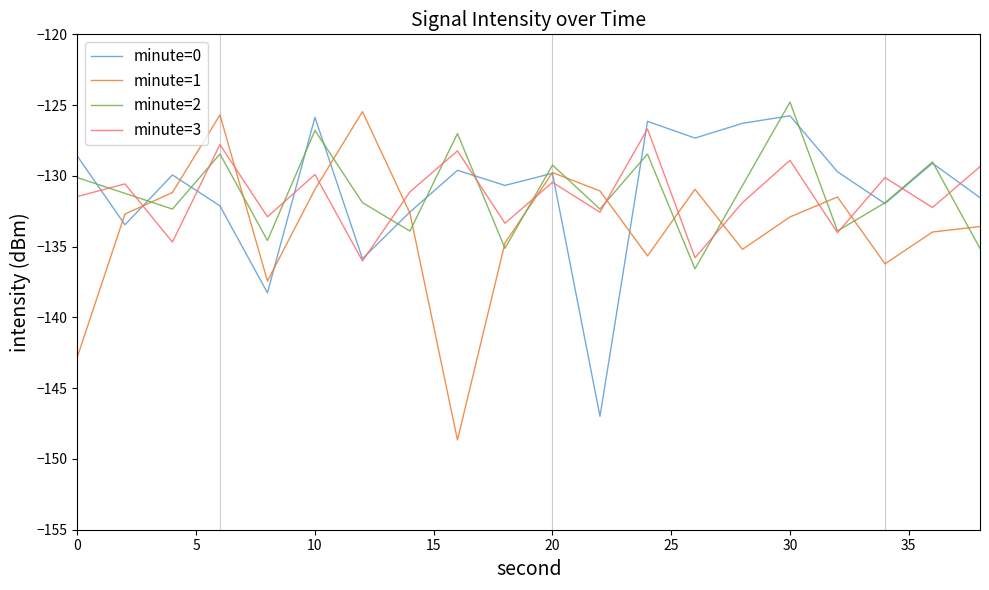

How many intersections are there between minute=3 and minute=1?

10